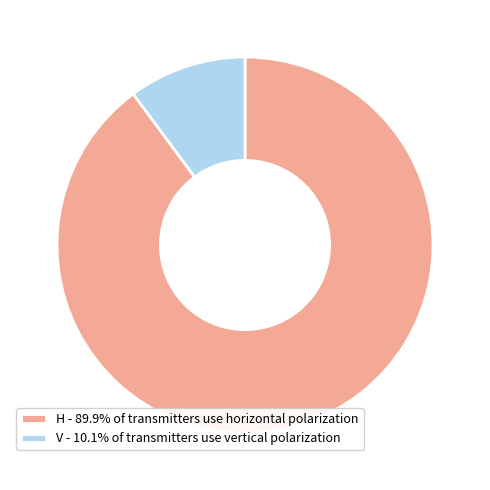

What is the ratio of the value at H - 89.9% of transmitters use horizontal polarization to the value at V - 10.1% of transmitters use vertical polarization?

8.9